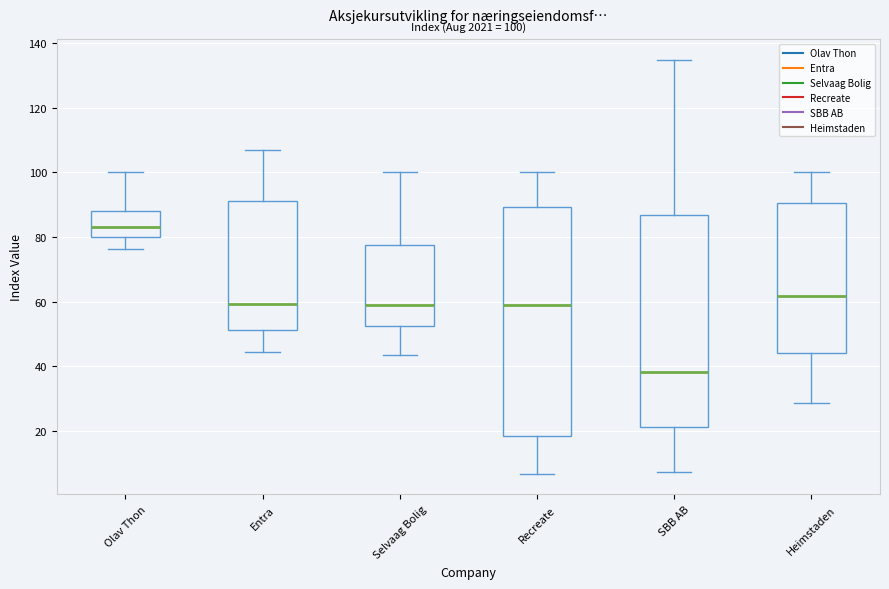

Comparing the boxes themselves (not the whiskers), which one is the tallest?

Recreate